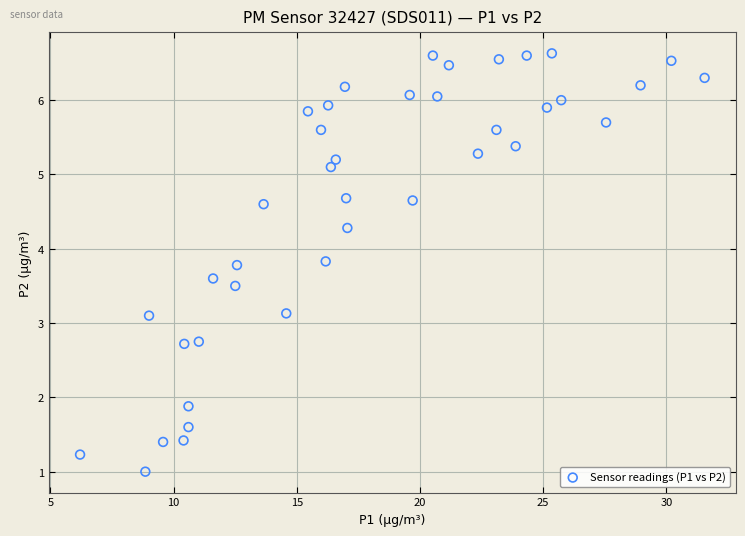

What is the range of X values (max minus min)?

25.4